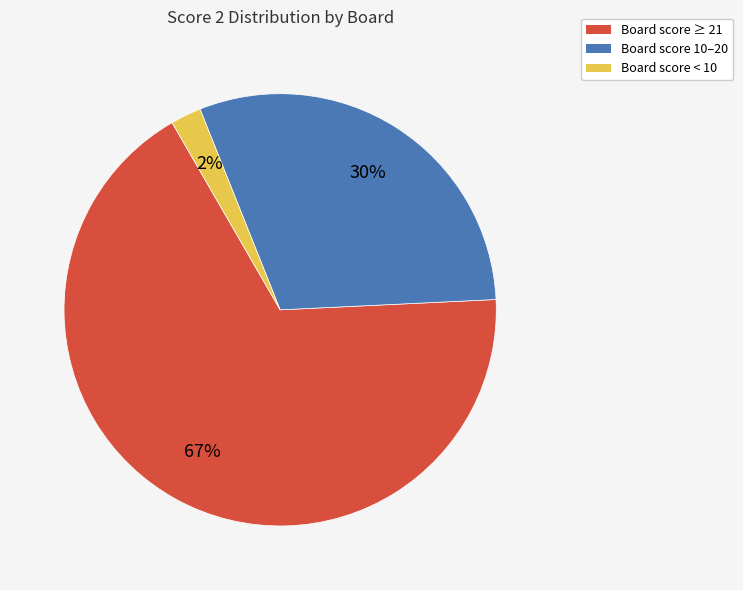

To the nearest percent, what is the average slice percentage?

33%